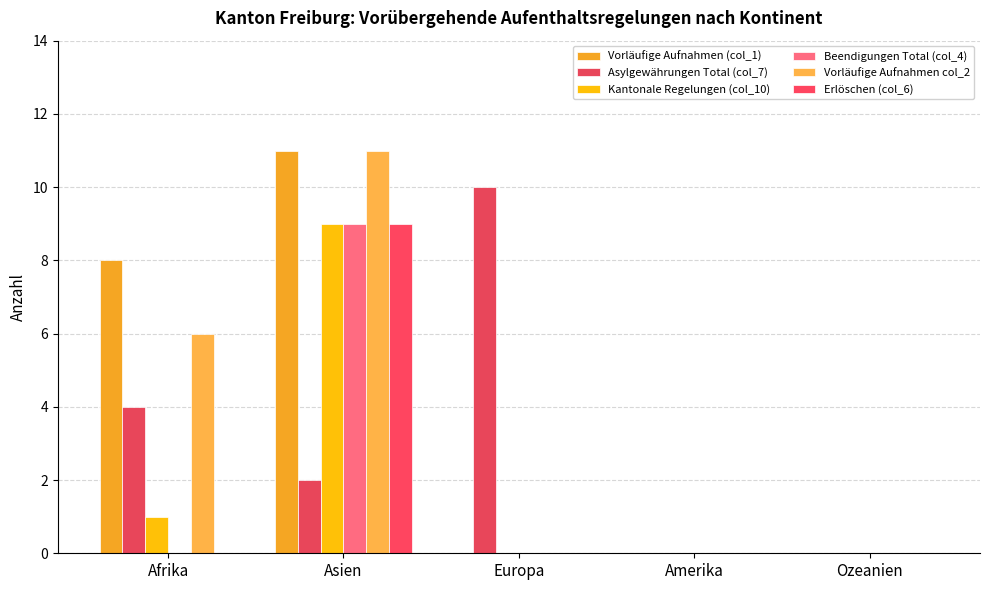

At which label does Vorläufige Aufnahmen (col_1) reach its peak?

Asien